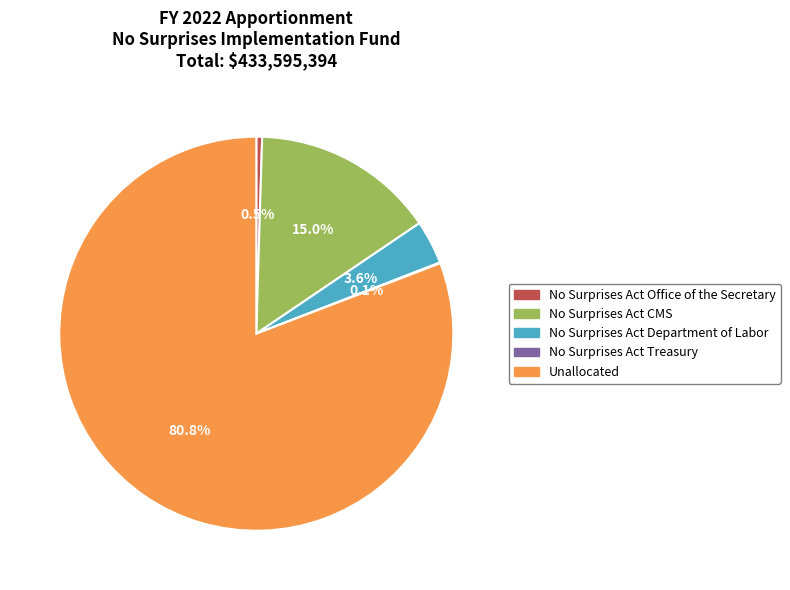

Which category accounts for the majority?

Unallocated